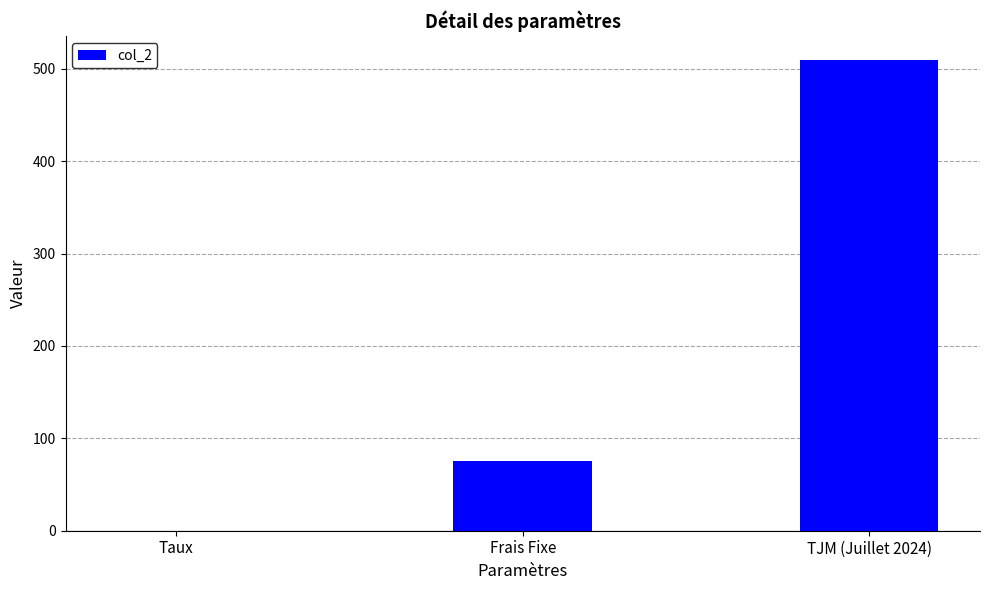

Reading left to right, what are all the values shown in this chart?

0.1	75.0	510.0